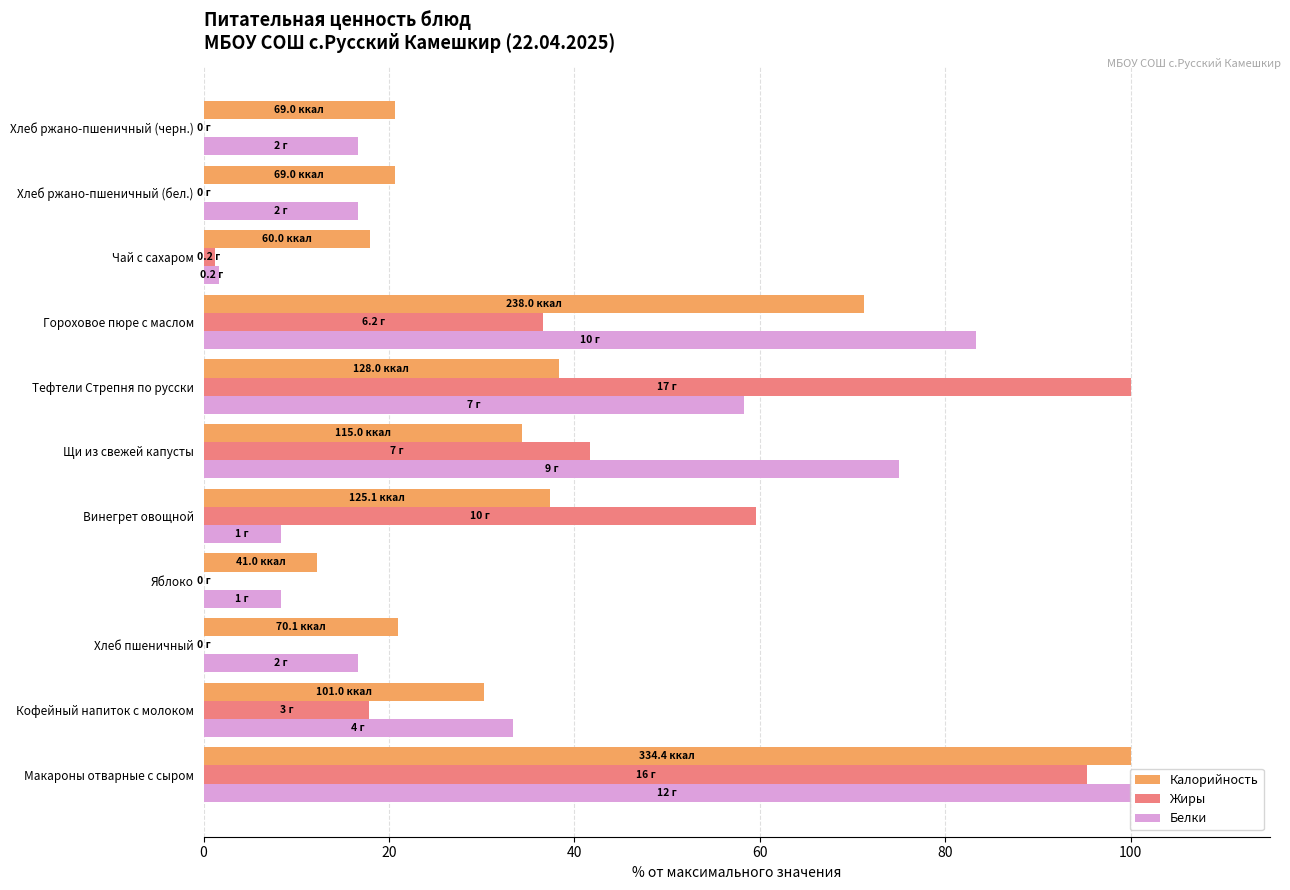

Which series has the largest total across all categories?

Белки